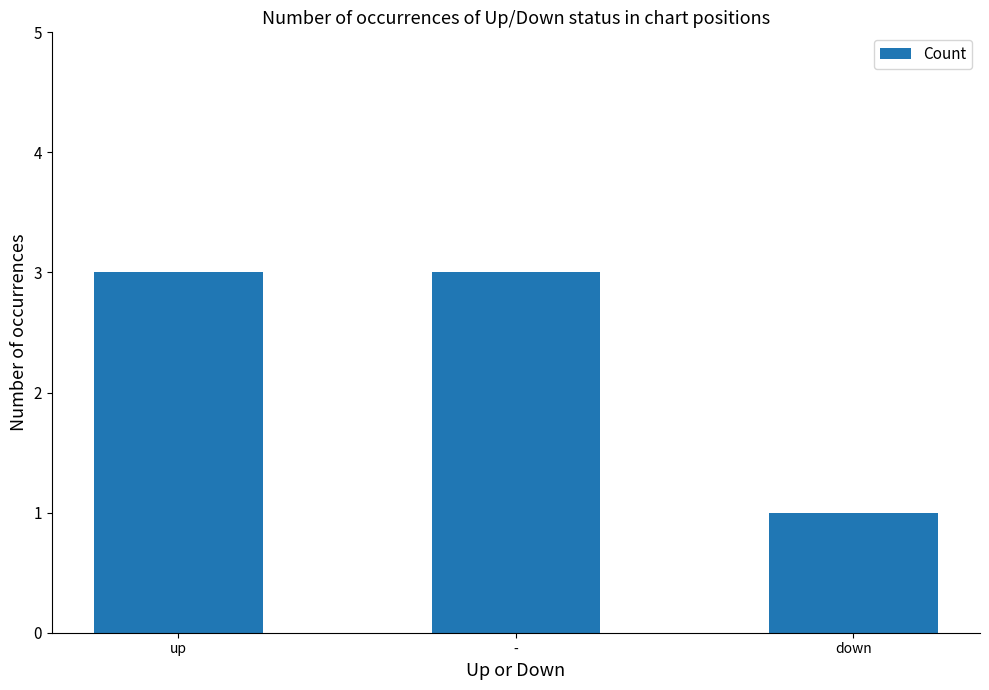

What is the value of the 1st bar from the left?

3